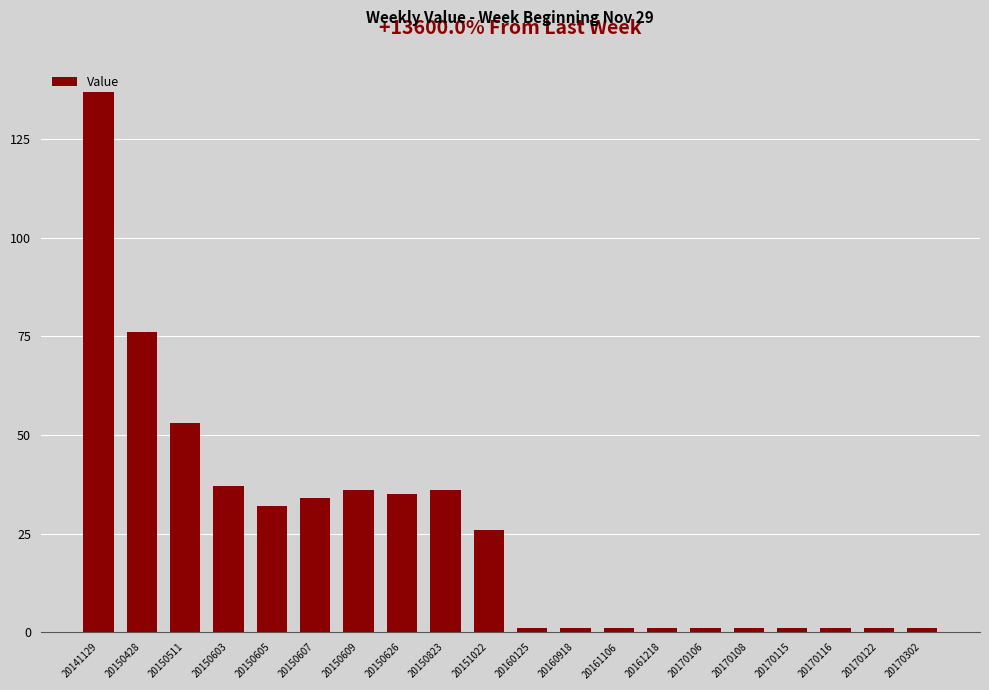

What is the greatest value displayed?

137